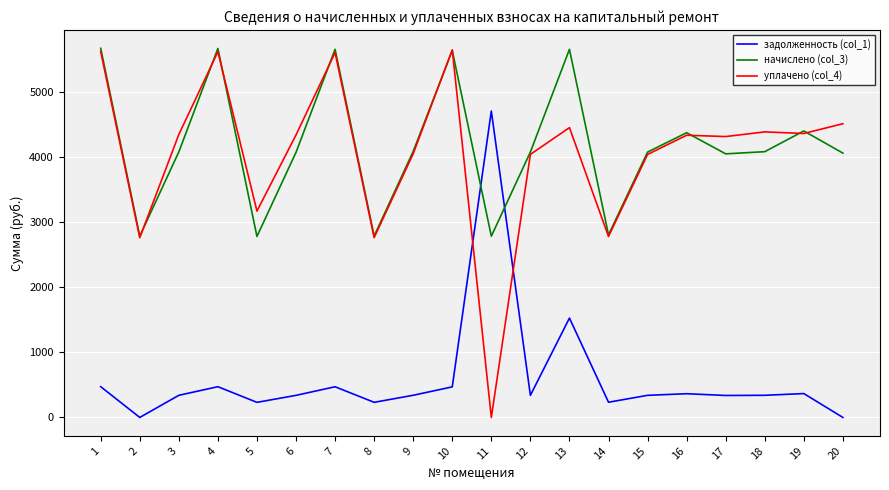

Where is the first local maximum for начислено (col_3)?

4